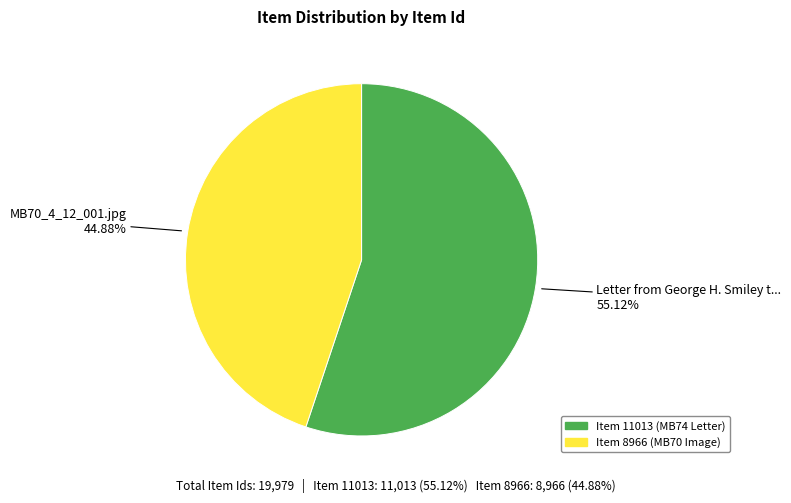

Does any single category account for the majority?

Yes